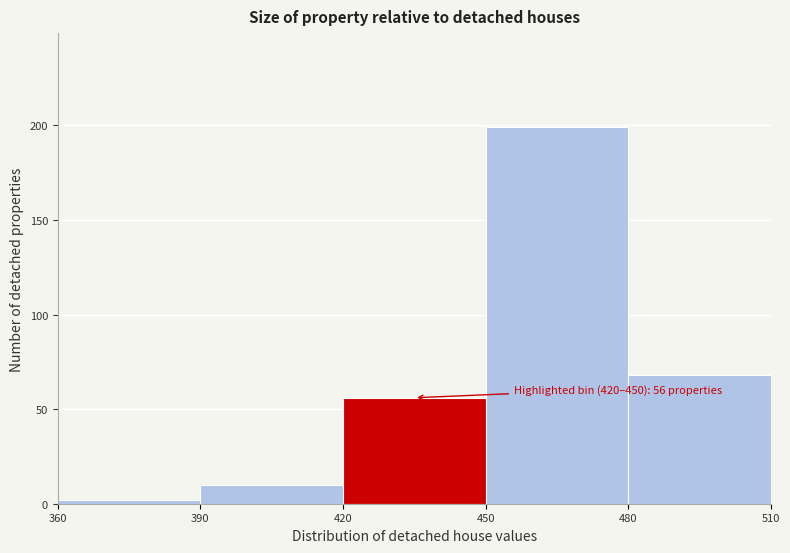

Which range on the x-axis has the tallest bar?

450 to 480